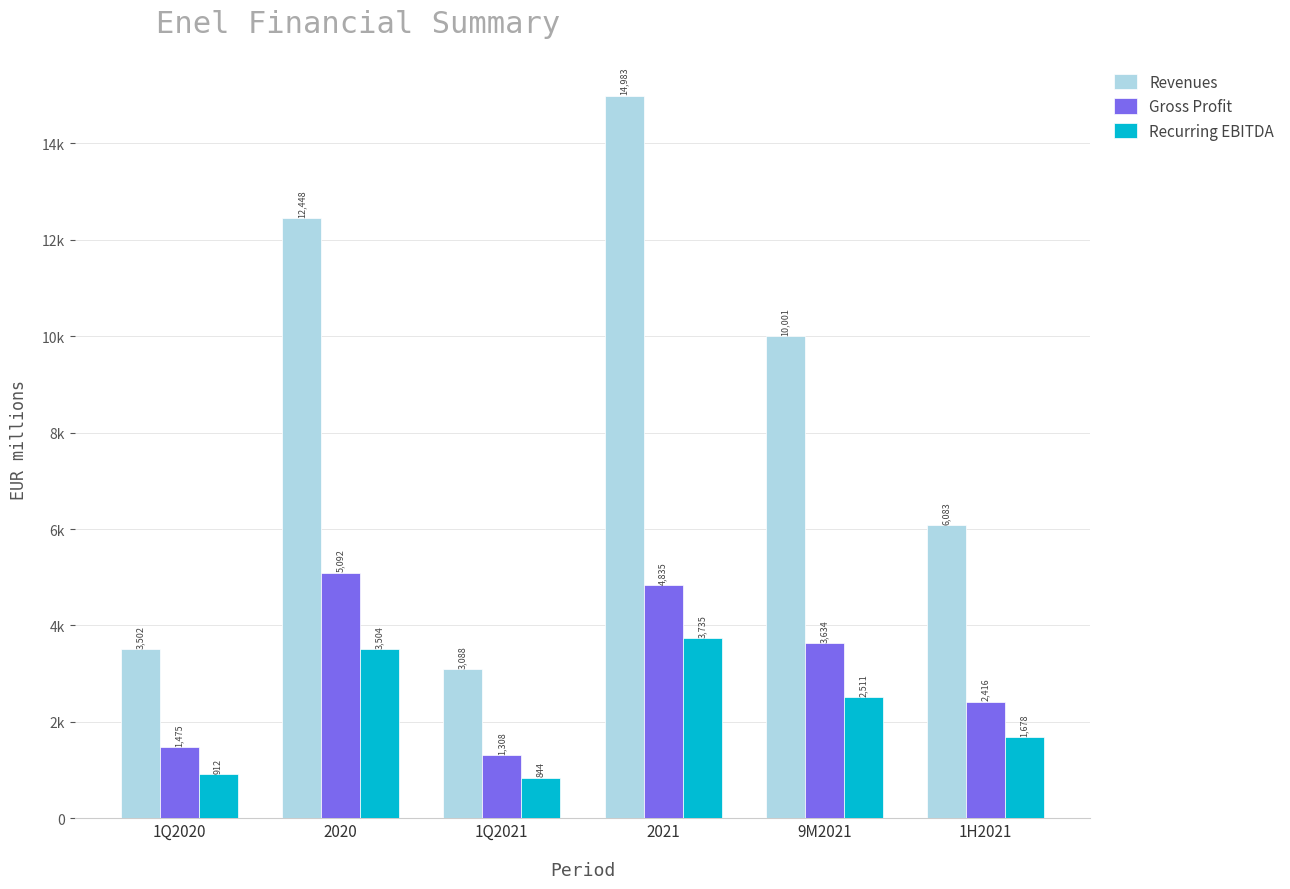

List the series in order of their overall mean, highest first.

Revenues, Gross Profit, Recurring EBITDA